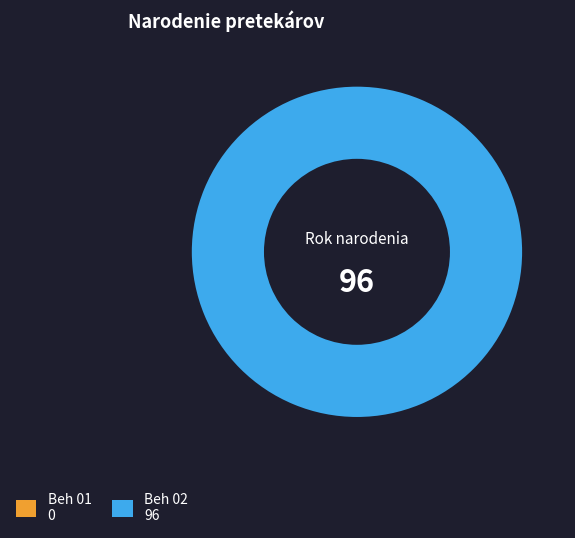

Does Beh 01 represent more than half of the total?

No